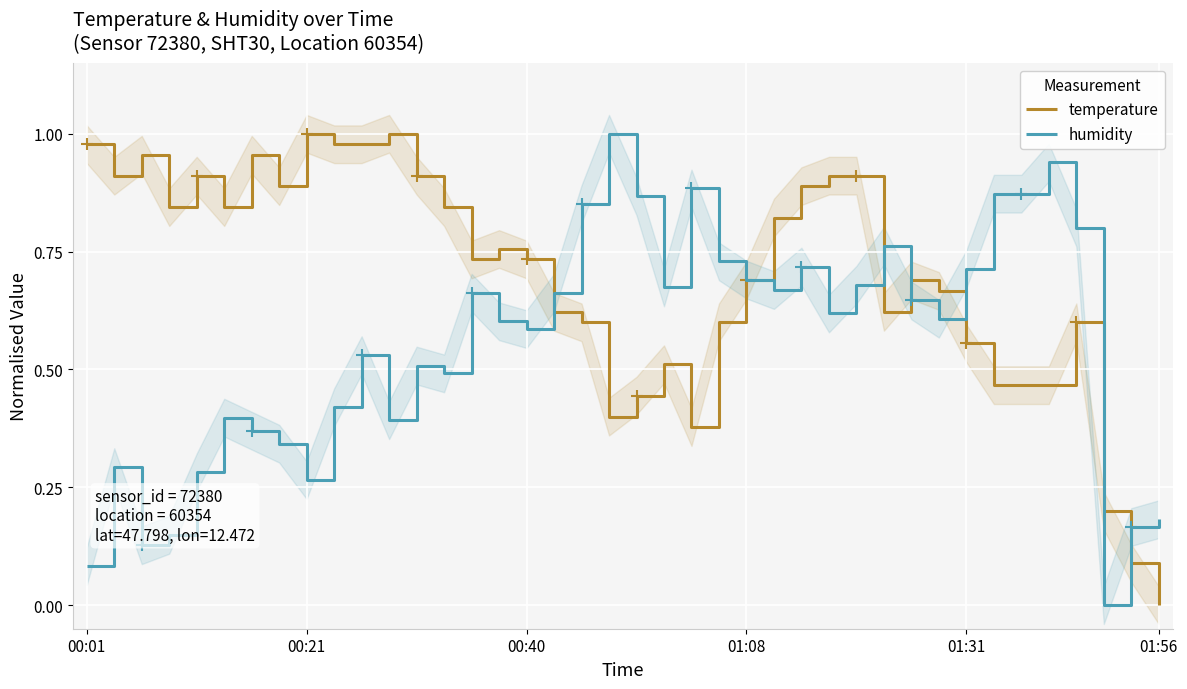

List the series in order of their overall mean, lowest first.

humidity, temperature